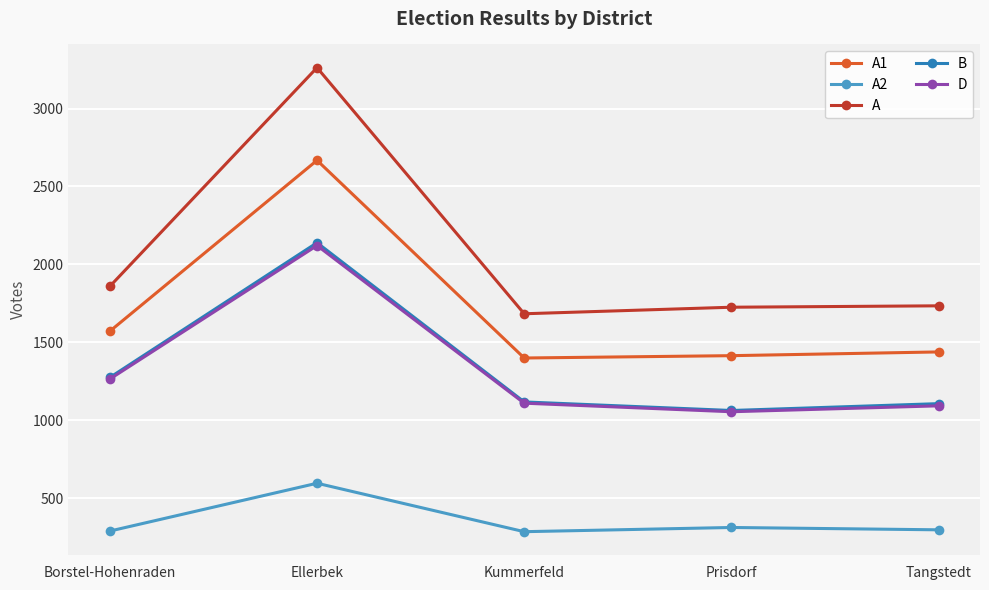

In A2, how many points are lower than both neighbors (excluding endpoints)?

1